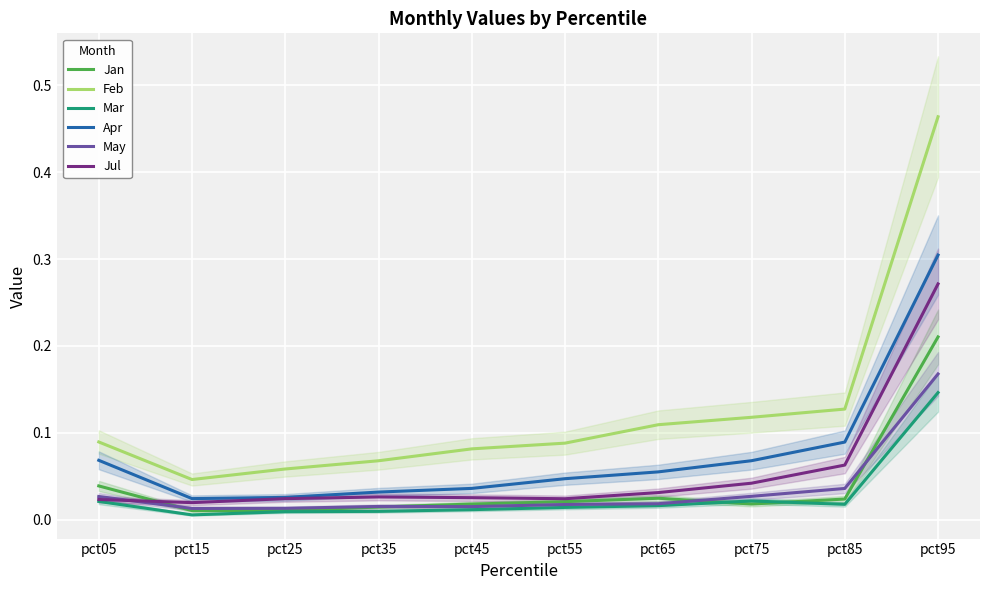

Between pct55 and pct75, which series saw the biggest shift?

Feb